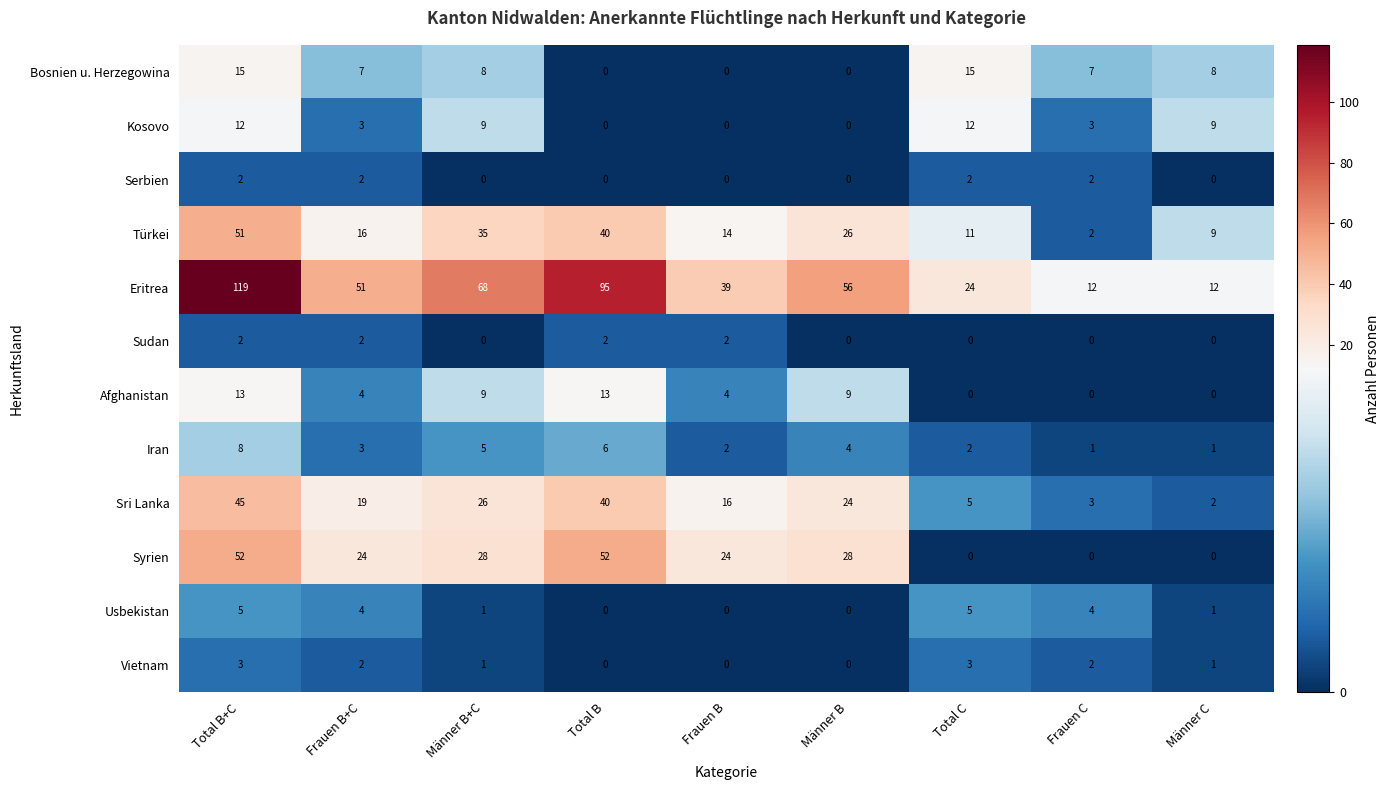

What is the sum of the Afghanistan values at Frauen B+C and Frauen C?

4